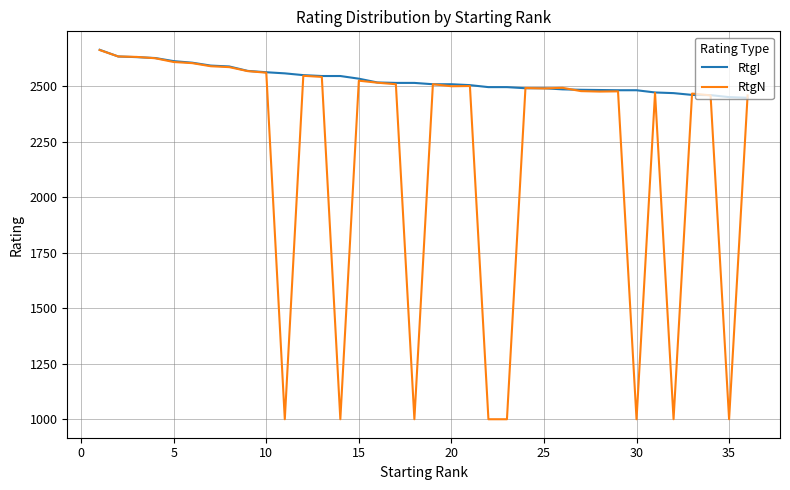

Is this an area chart (filled region under the line)?

No